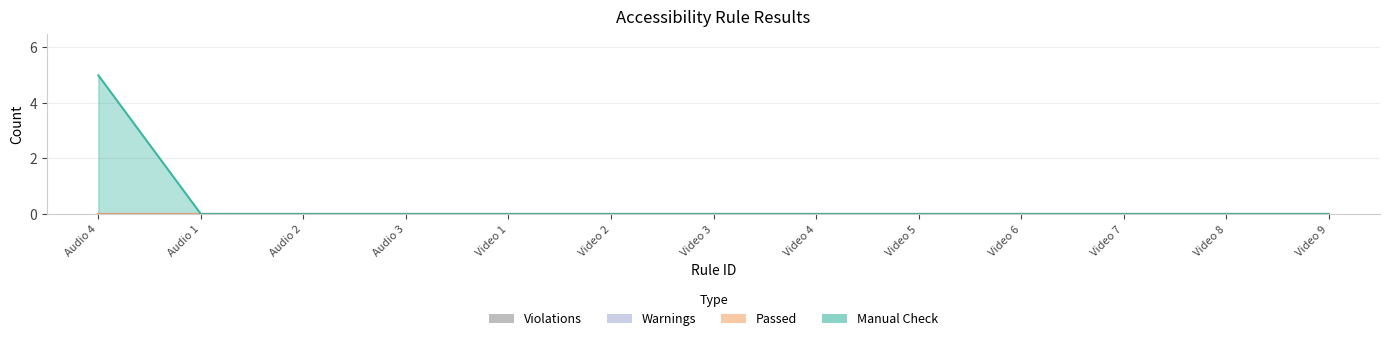

What is the label of the 12th point from the right?

Audio 1